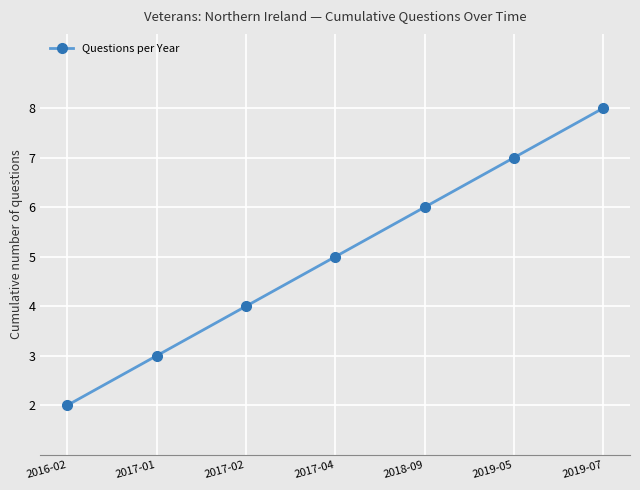

At which category does the chart reach its minimum across all series?

2016-02